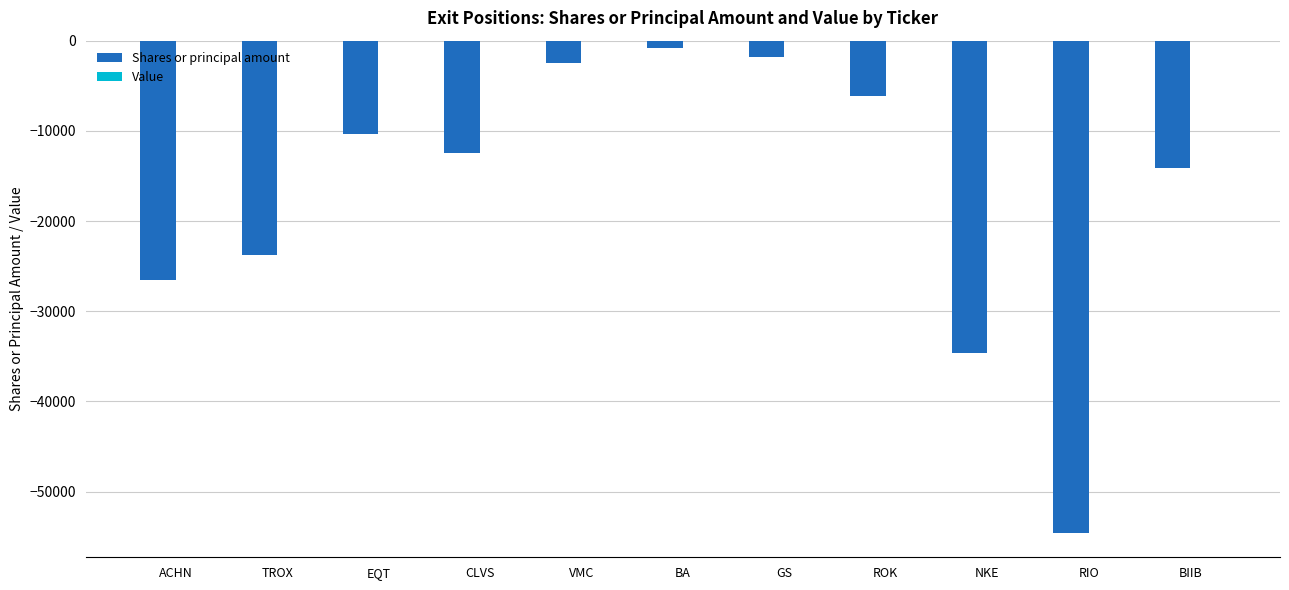

What is the label of the 2nd bar from the right?

RIO